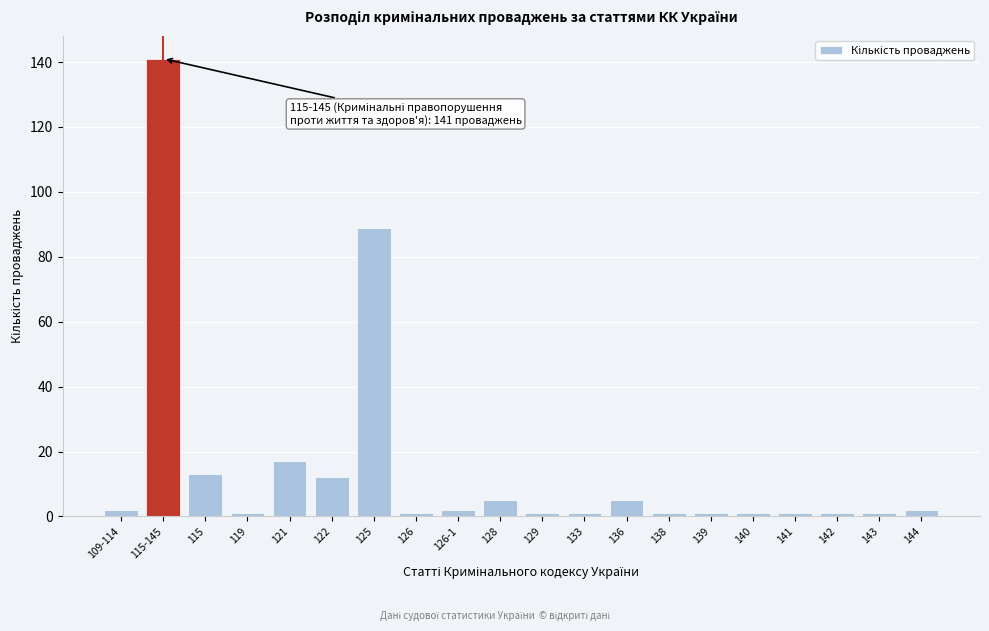

Reading right to left, transcribe all the data shown in this chart.

2	1	1	1	1	1	1	5	1	1	5	2	1	89	12	17	1	13	141	2